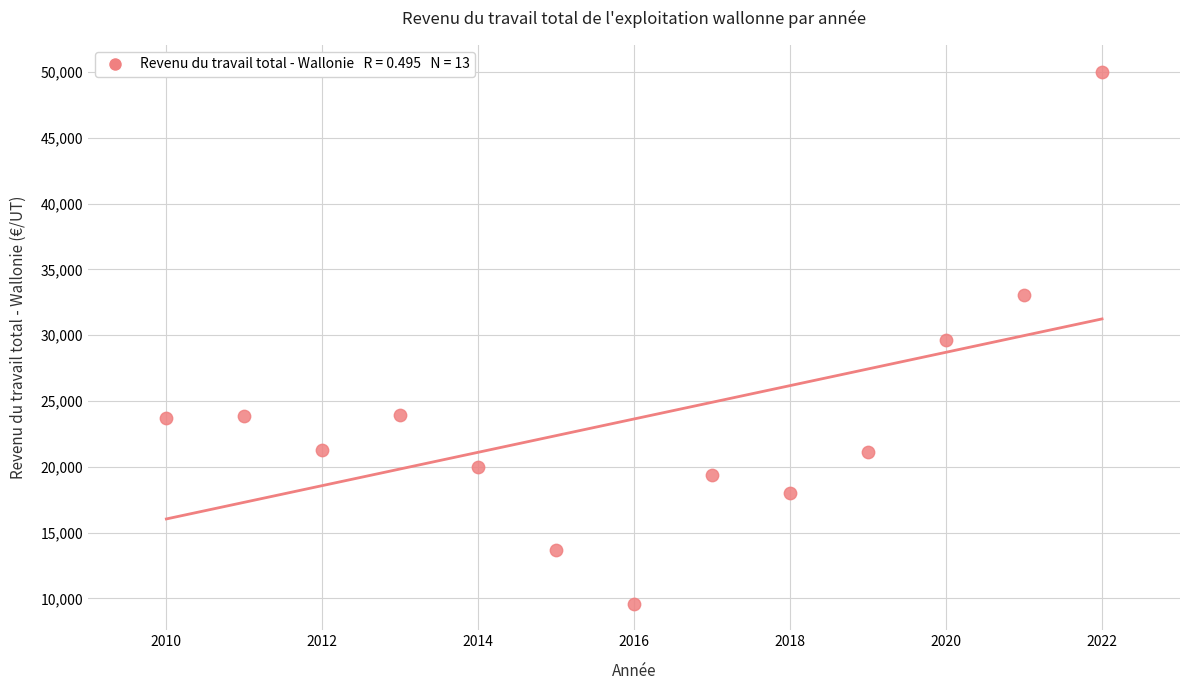

What is the range of Y values (max minus min)?

40438.1